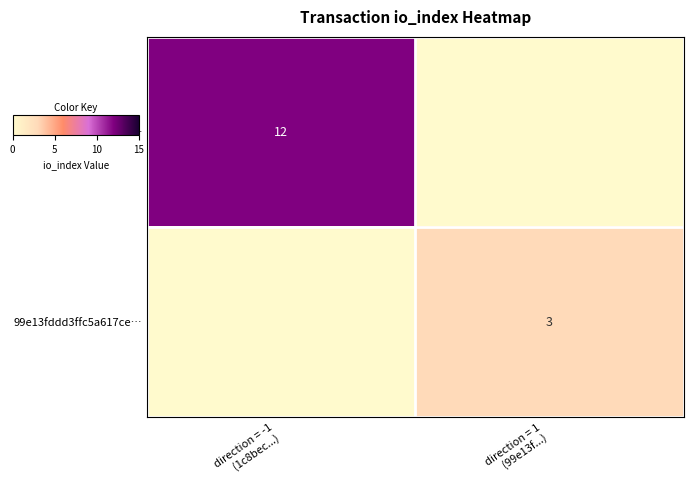

Which category has the lowest value across all series?

direction = 1
(99e13f...)